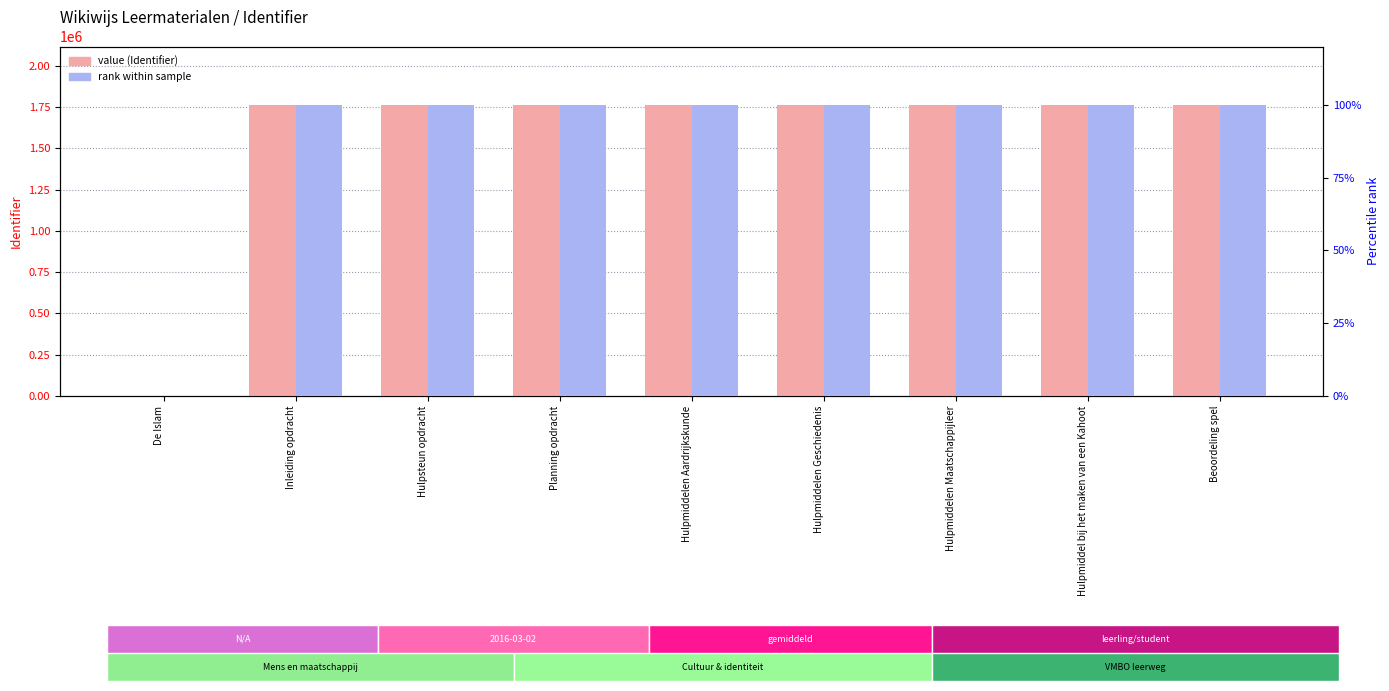

Reading left to right, what are all the values shown in this chart?

Identifier (value): 0.0	1764509.0	1764517.0	1764521.0	1764534.0	1764535.0	1764536.0	1764560.0	1764524.0
Rank within sample (%): 0.0	100.0	100.0	100.0	100.0	100.0	100.0	100.0	100.0